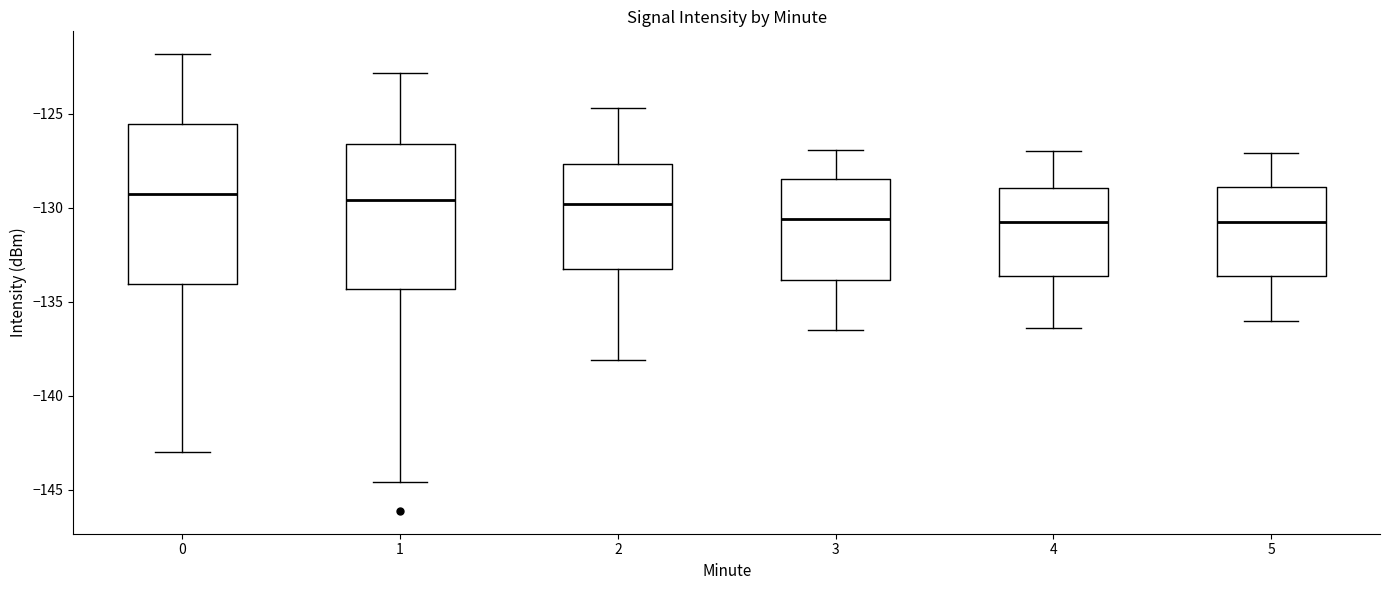

Where does the median line of the box at x = 4 sit on the y-axis? The values are not printed on the chart, so give them approximately, as read against the axis.

-130.5